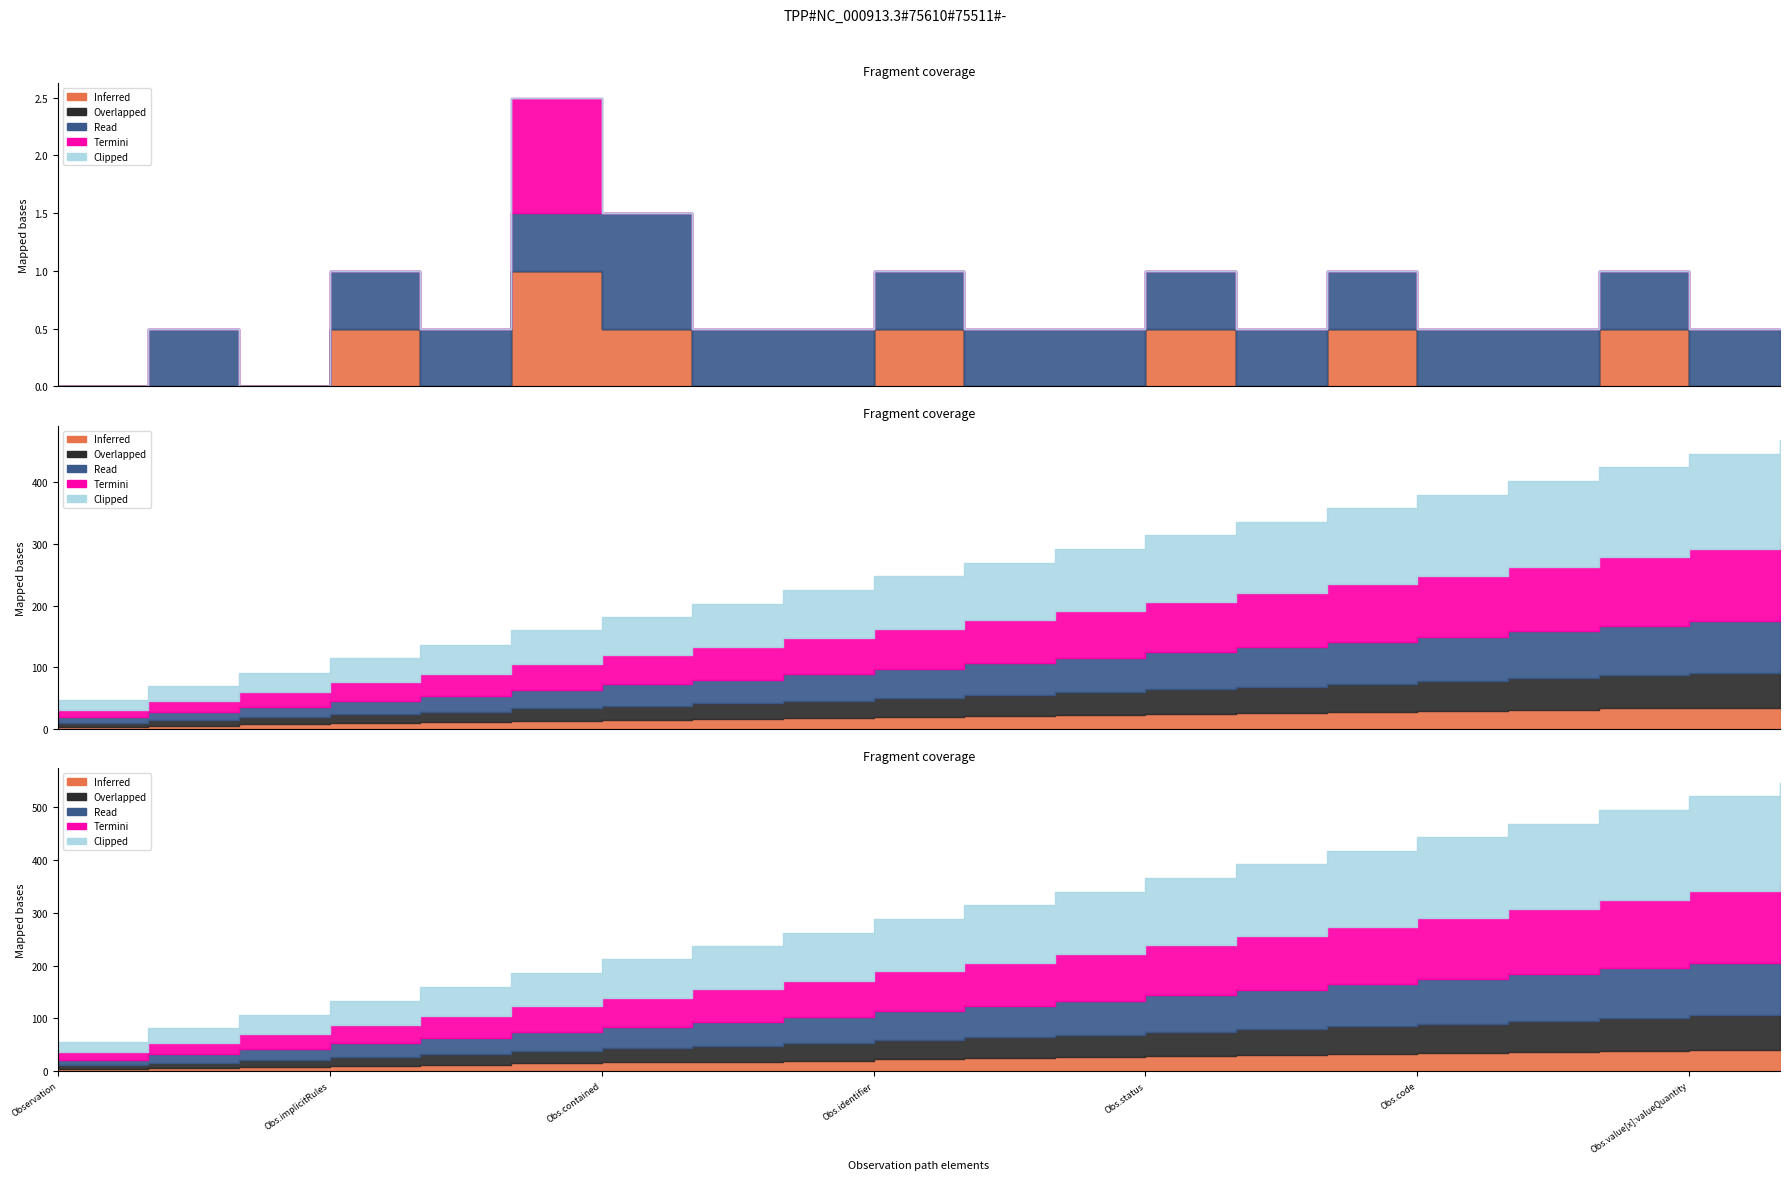

What are all the series names shown in the legend?

Inferred, Overlapped, Read, Termini, Clipped